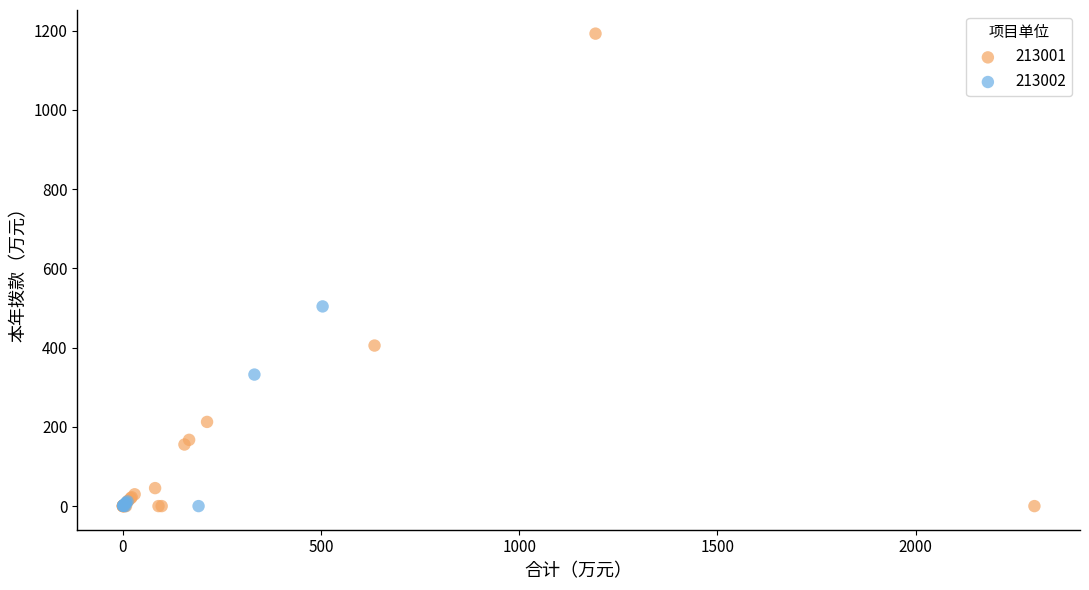

Which series has the widest spread of Y values?

213001